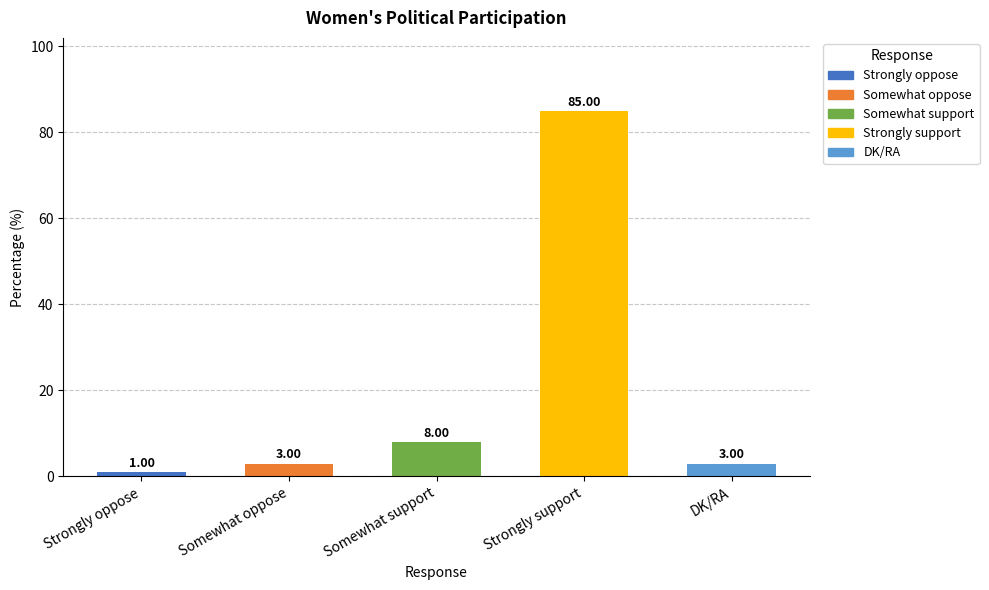

At which category does the chart reach its peak across all series?

Strongly support